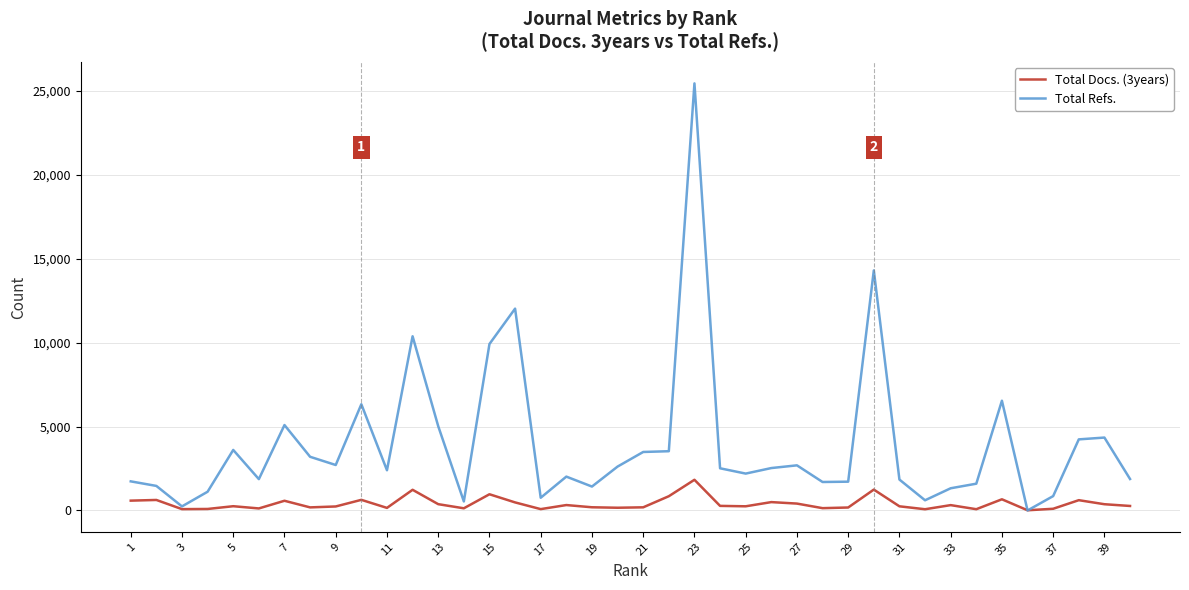

Which series has the largest range (max minus min)?

Total Refs.